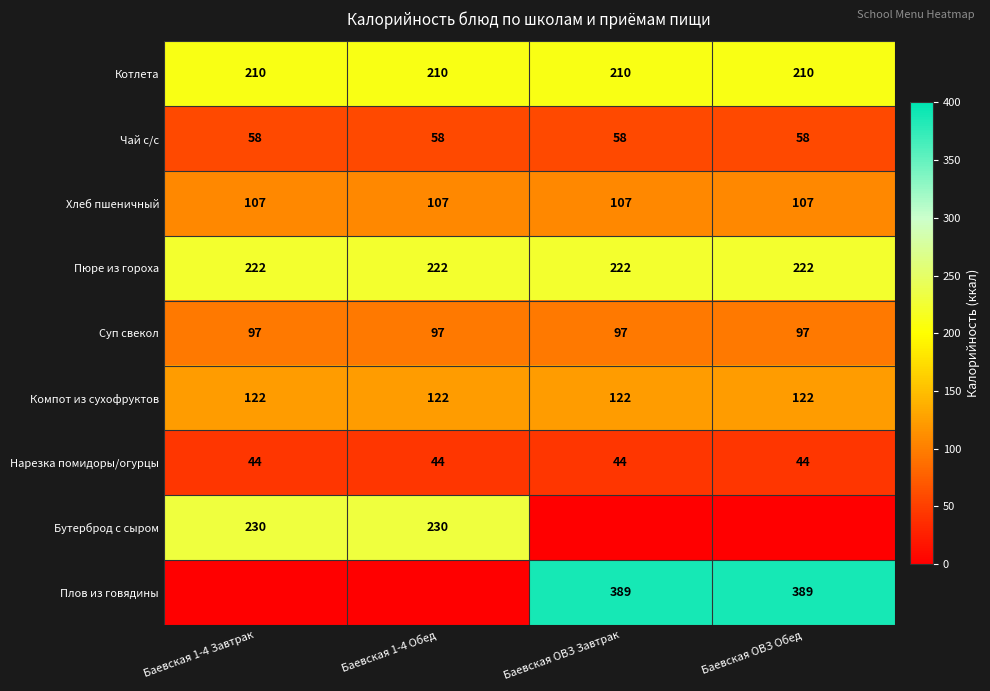

What is the maximum value for Пюре из гороха?

222